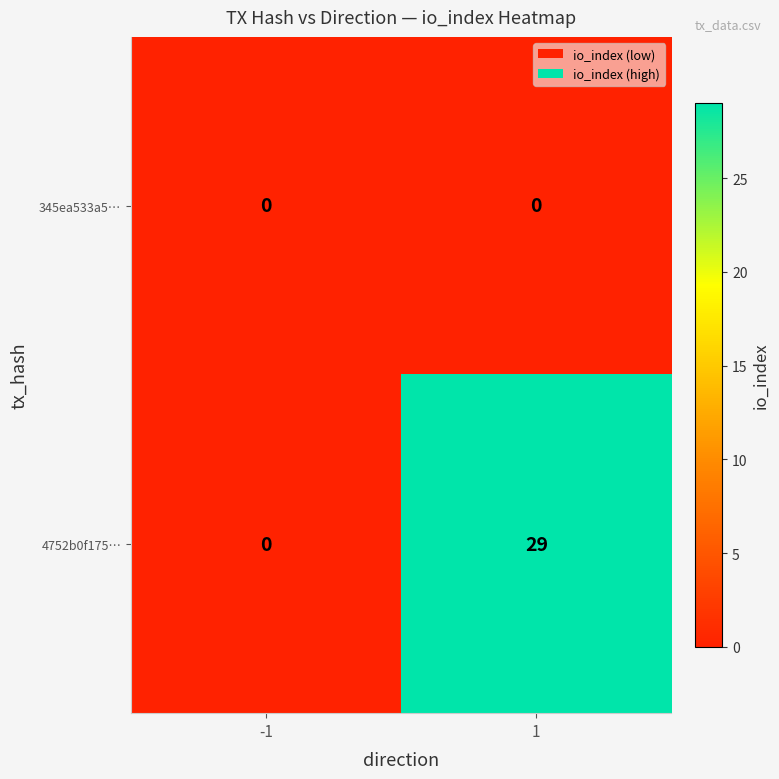

Which series has the largest range (max minus min)?

4752b0f175…